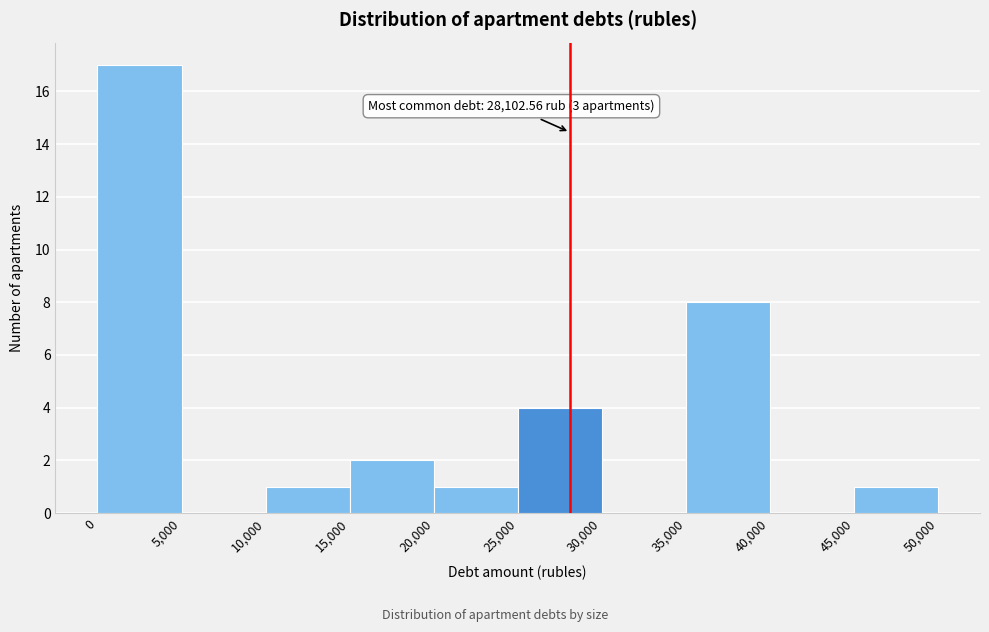

Which range on the x-axis has the tallest bar?

0 to 5,000